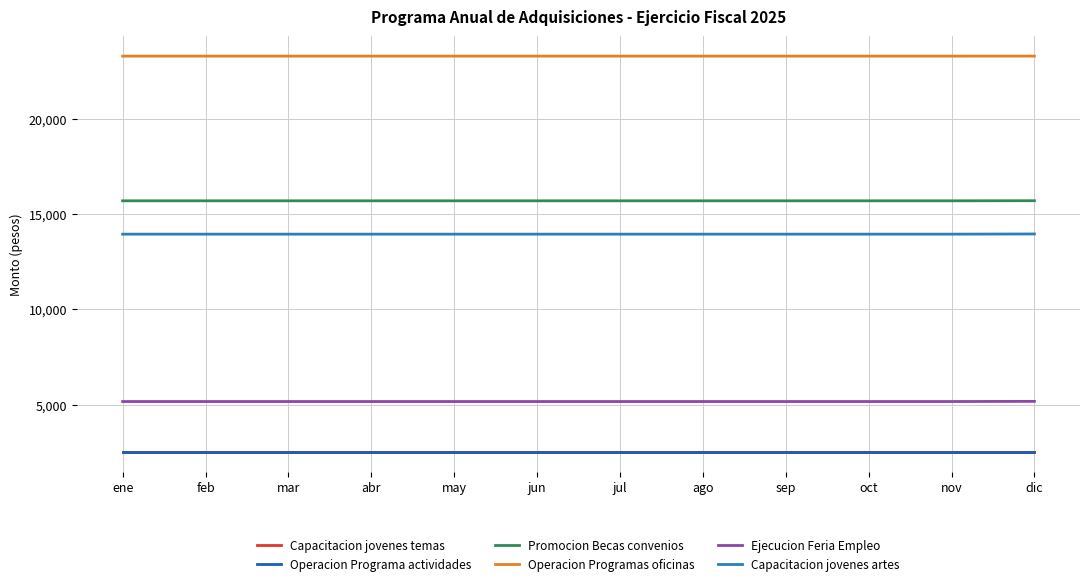

What is the label of the 11th point from the right?

feb